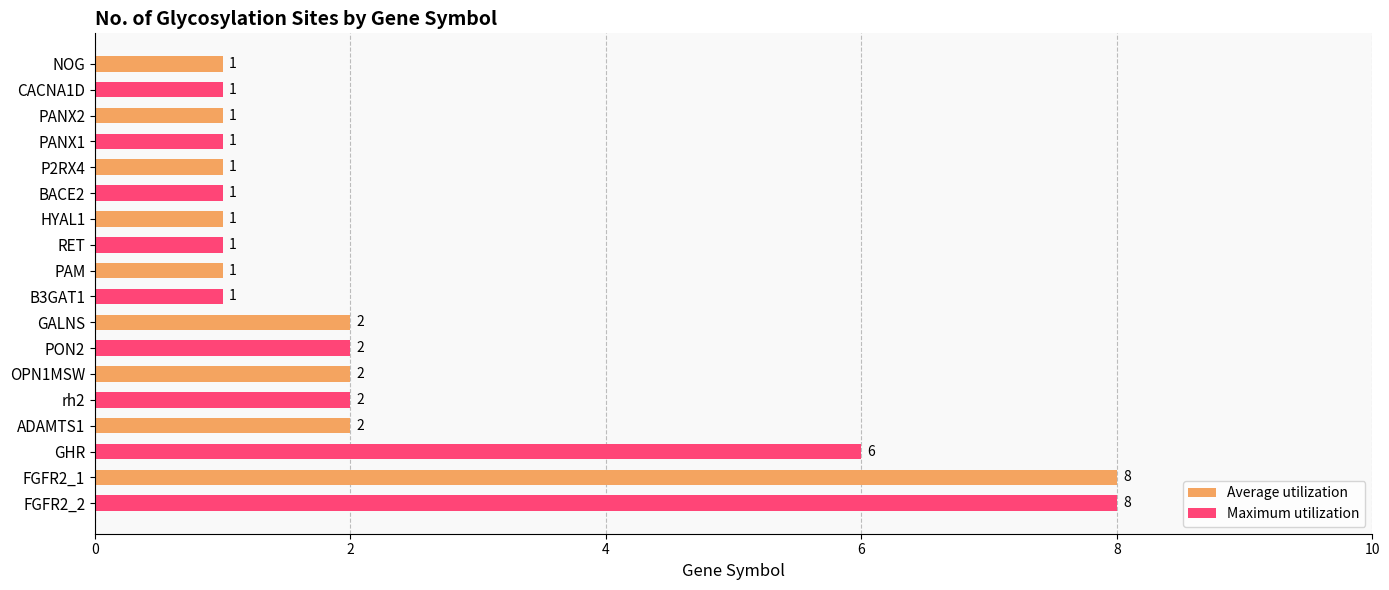

Are the bars grouped side by side (vs. stacked)?

No